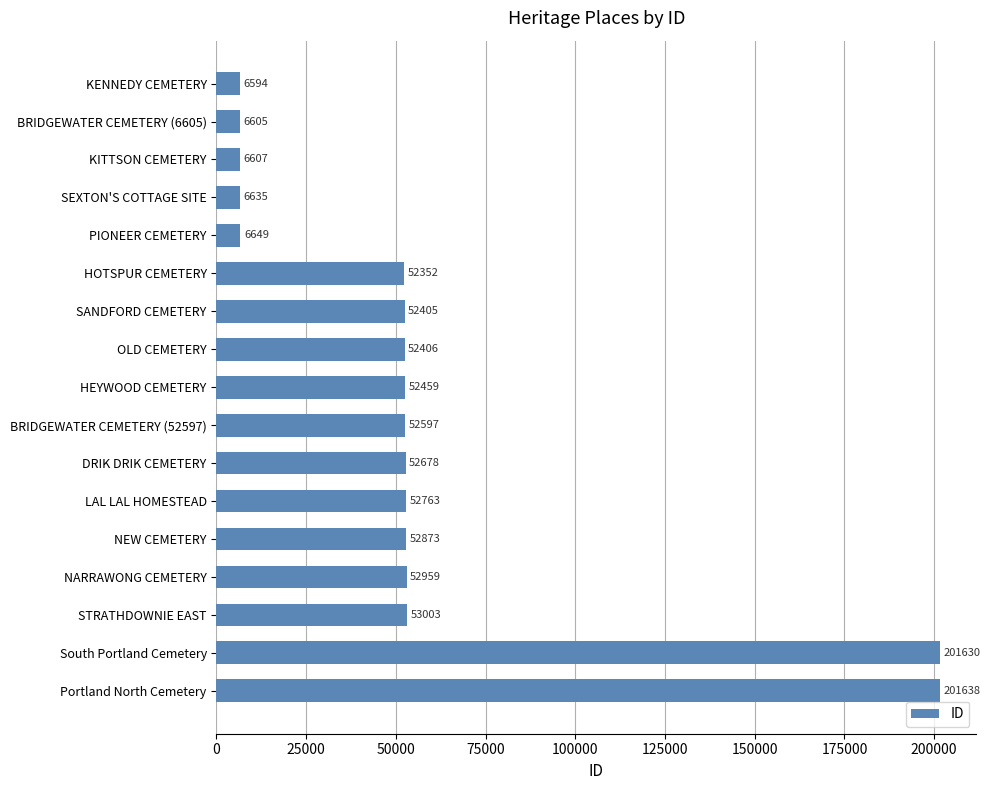

Does the chart contain stacked bars?

No